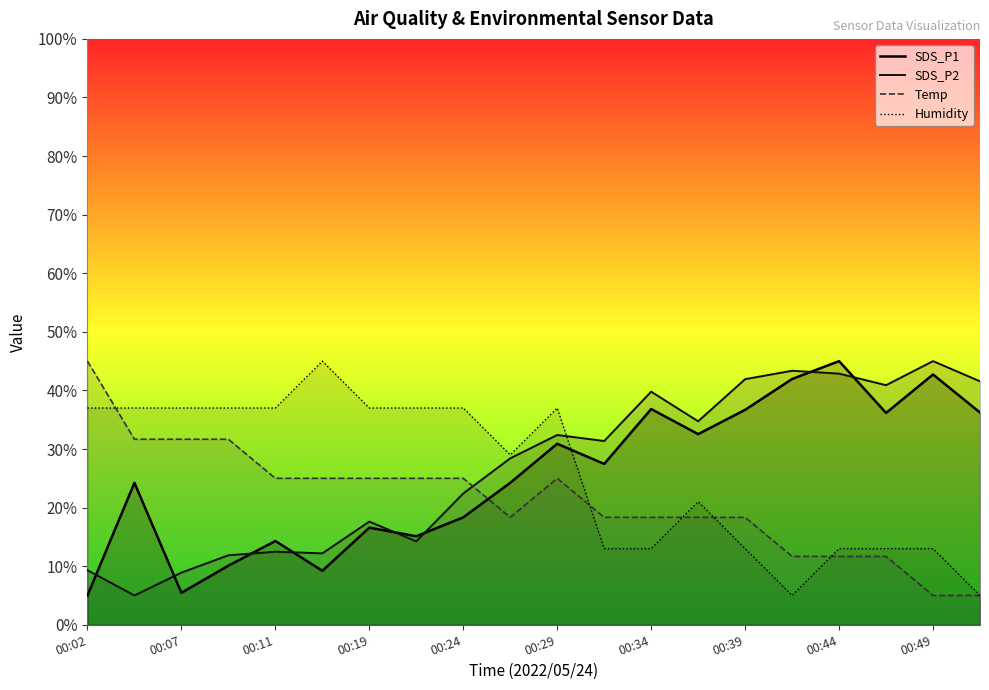

At how many categories does at least one series exceed 44?

4